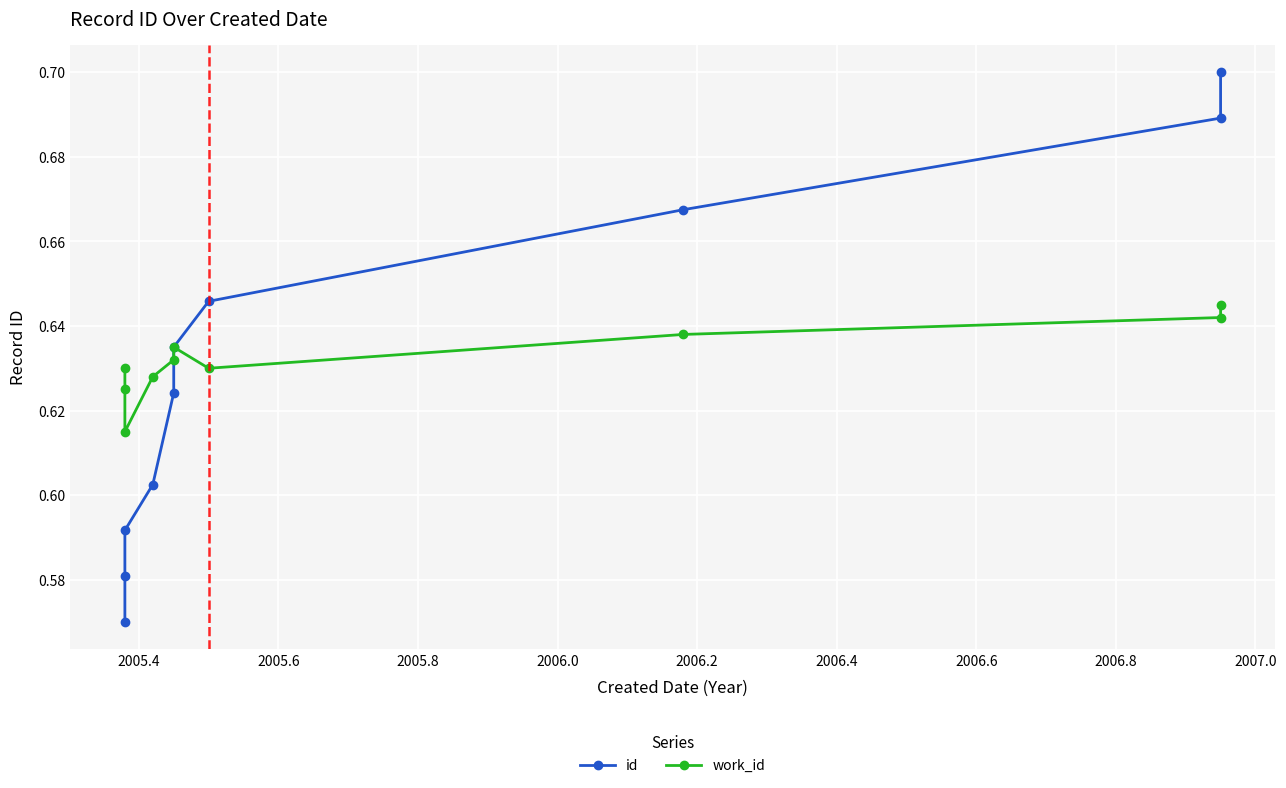

How many lines are shown in the chart?

2